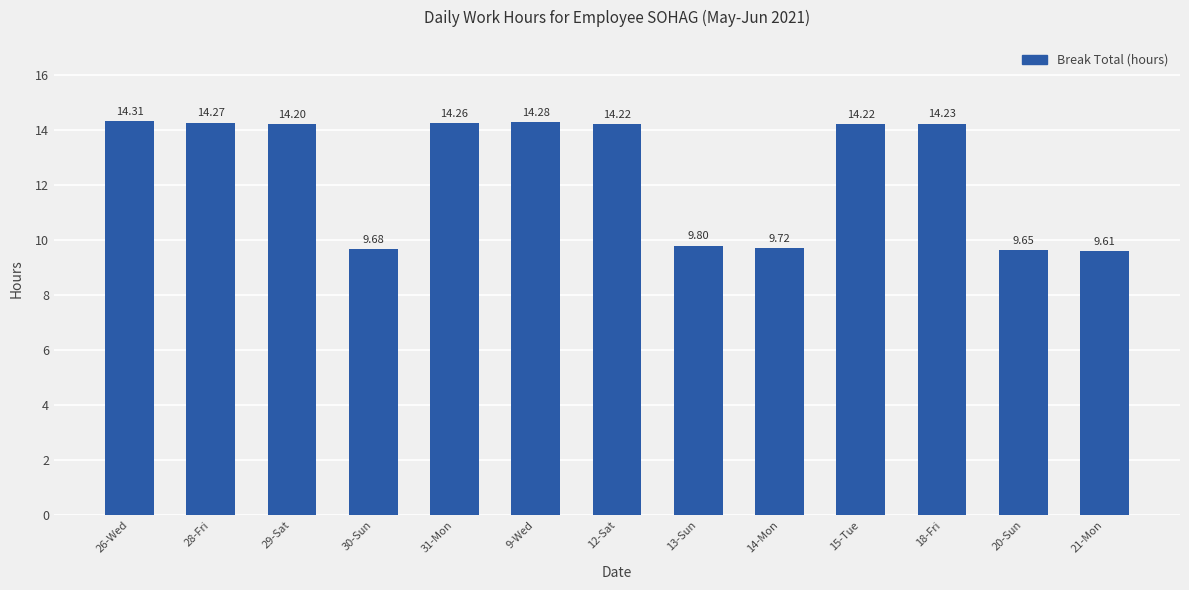

What is the difference between the second highest and second lowest values?

4.6